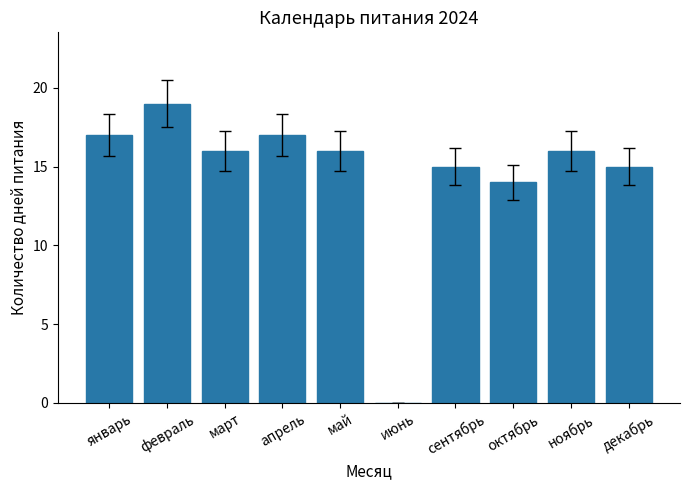

What is the sum of the values at апрель and декабрь?

32